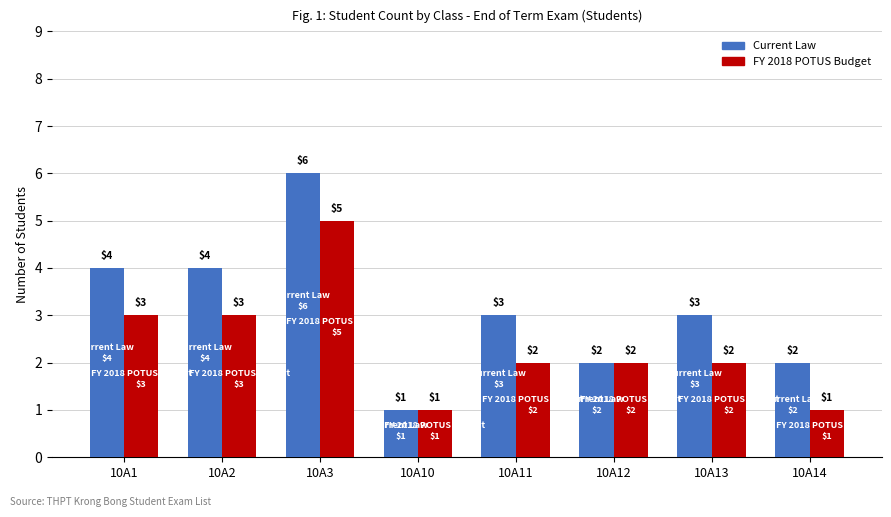

What is the value of the Current Law bar at the 2nd from the left?

4